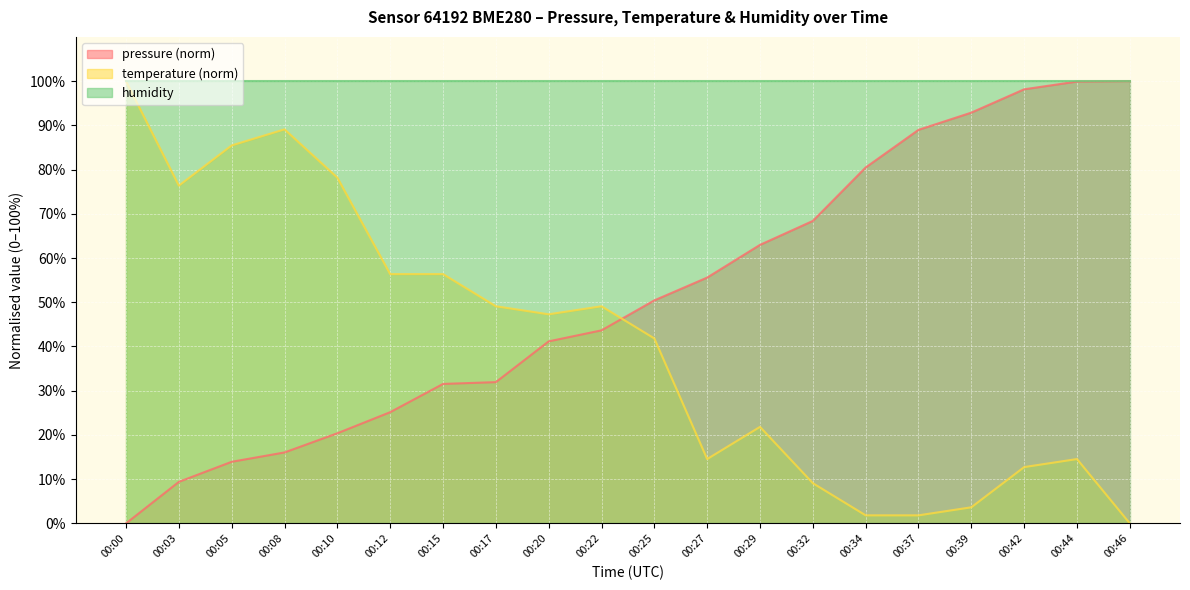

Where do temperature and pressure first cross each other?

00:22 and 00:25